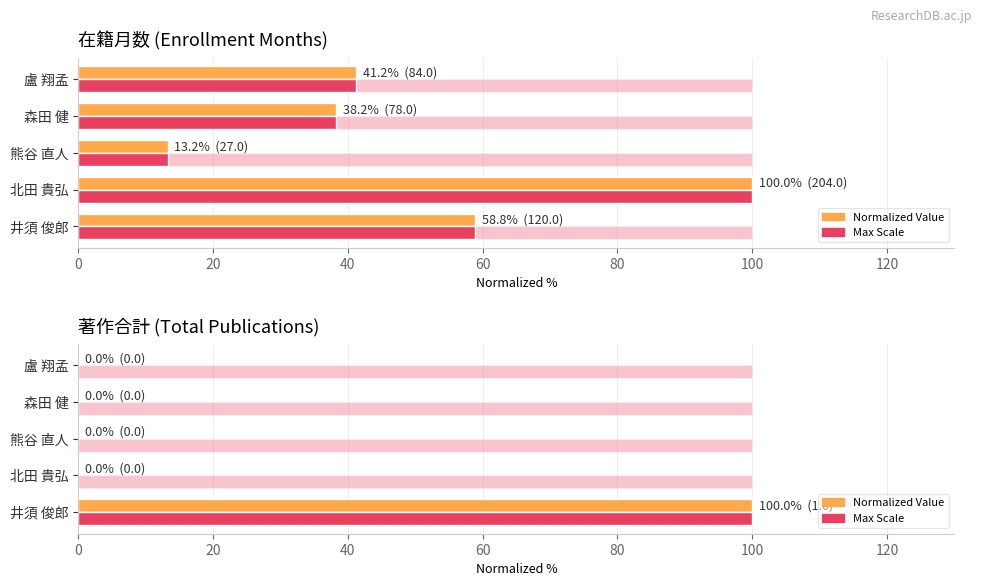

Is it true that Value (max scale) equals 60.7 at 熊谷 直人?

False